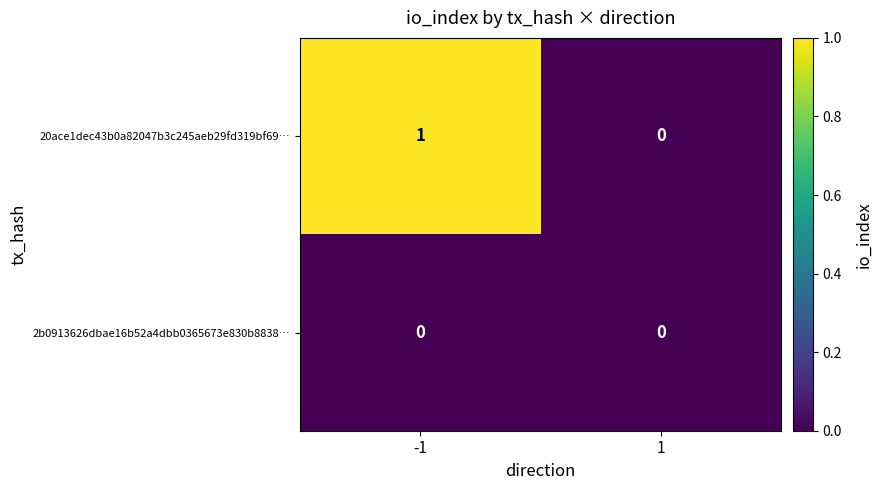

Is it true that 20ace1dec43b0a82047b3c245aeb29fd319bf69… equals 1 at -1?

True